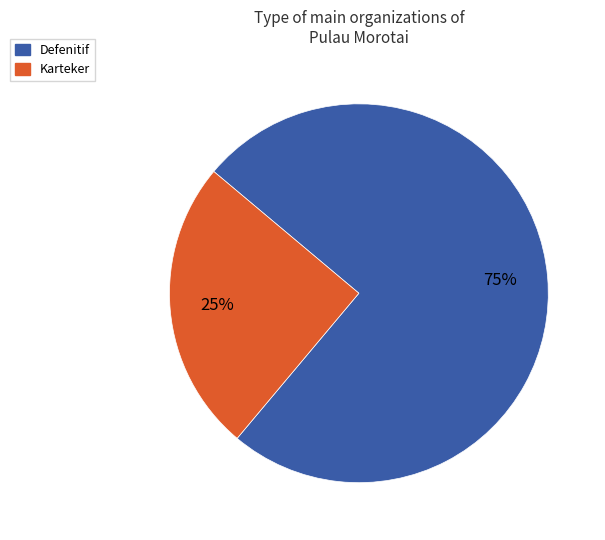

Does Karteker represent more than half of the total?

No